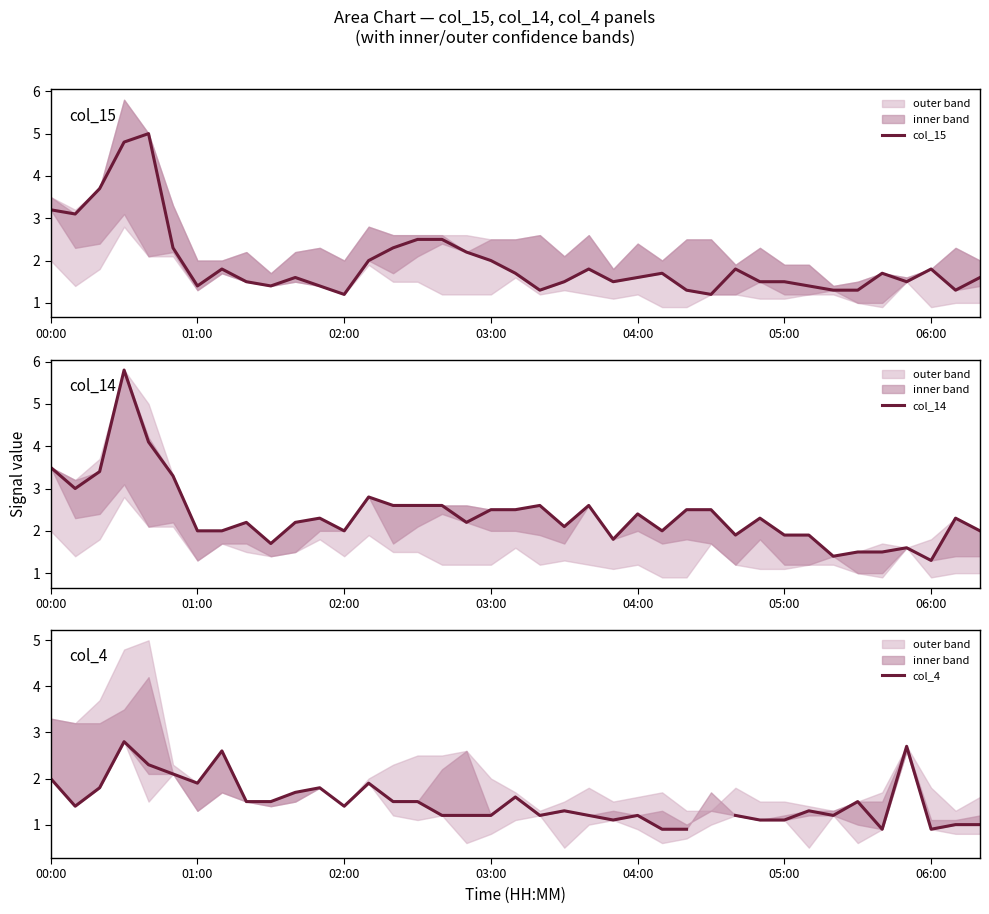

Is it true that col_4 equals 1.1 at 23?

True